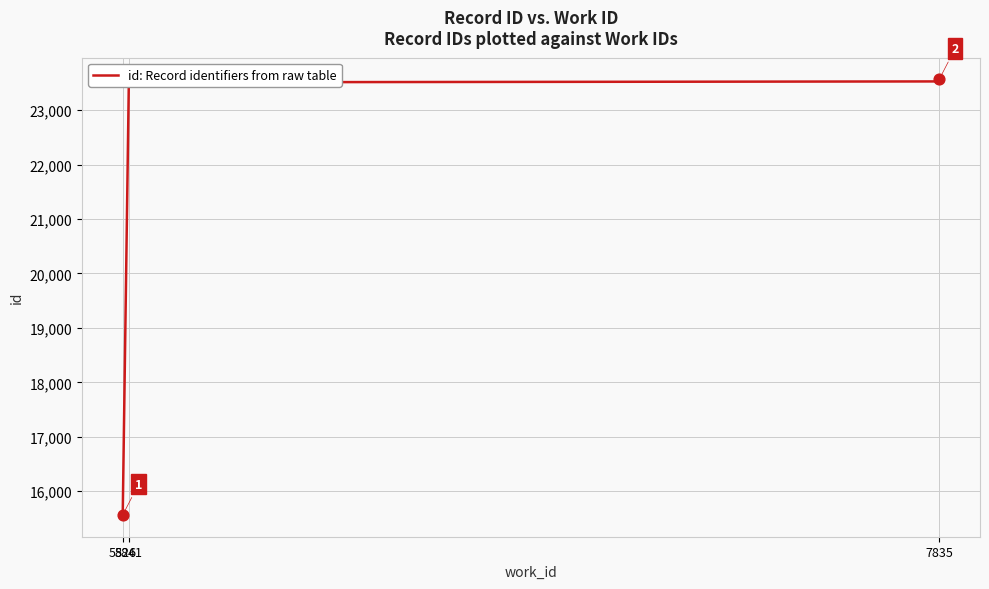

Between 5 and 9, which is larger?

9